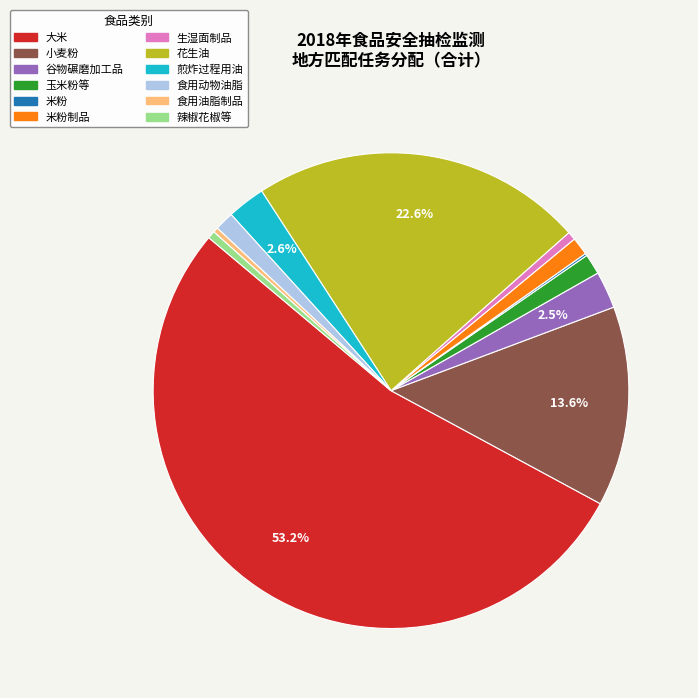

Between 生湿面制品 and 花生油, which is larger?

花生油